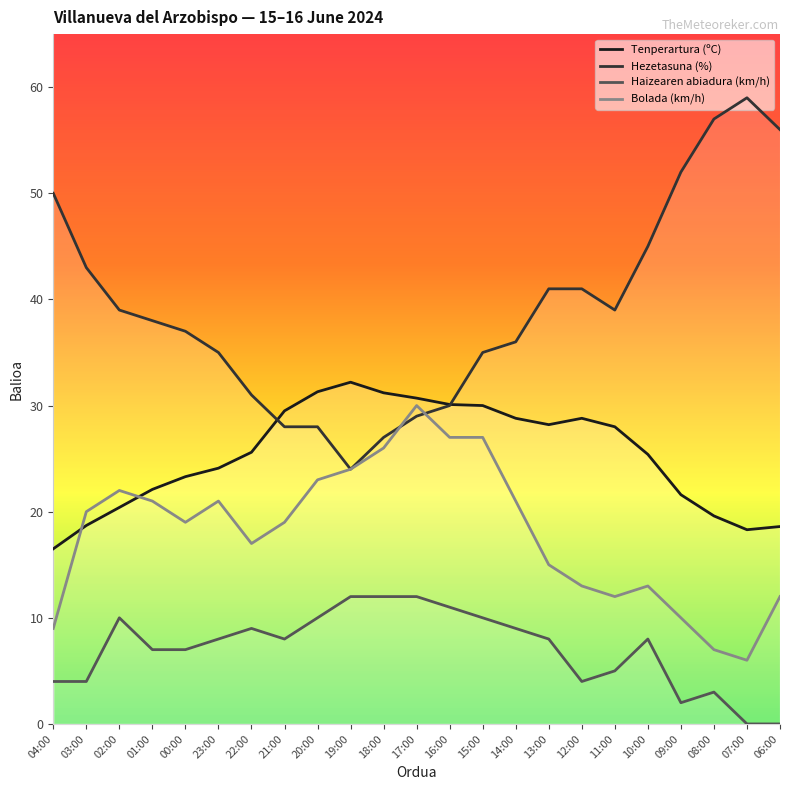

What is the difference between the maximum and second lowest values in the Hezetasuna (%) series?

32.0